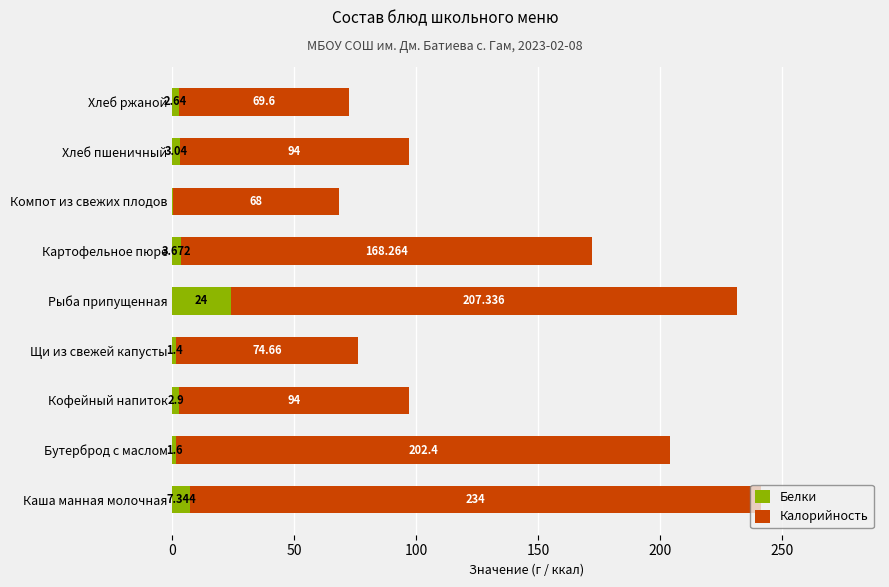

At which label is Белки closest to 12?

Каша манная молочная